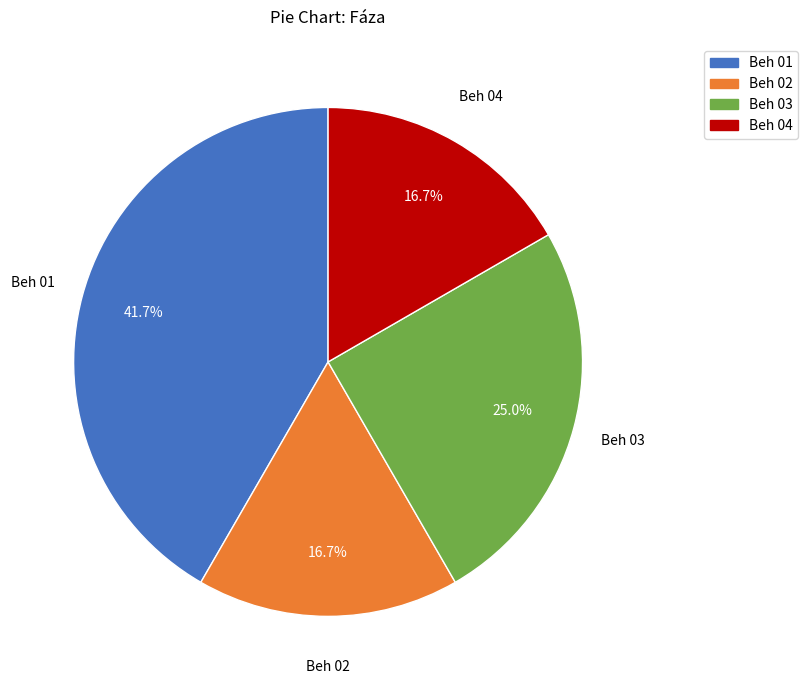

Is there any slice that represents more than half of the pie?

No